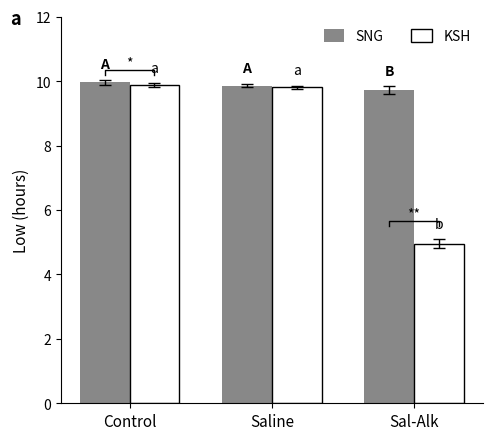

Are the bars grouped side by side (vs. stacked)?

Yes